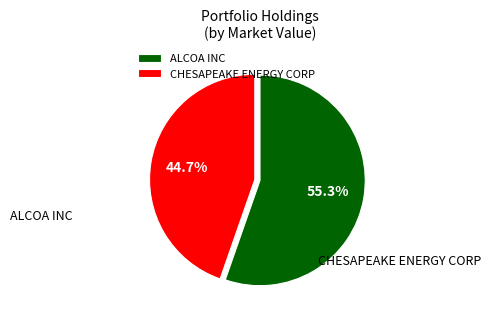

Which category has the biggest portion of the pie?

ALCOA INC